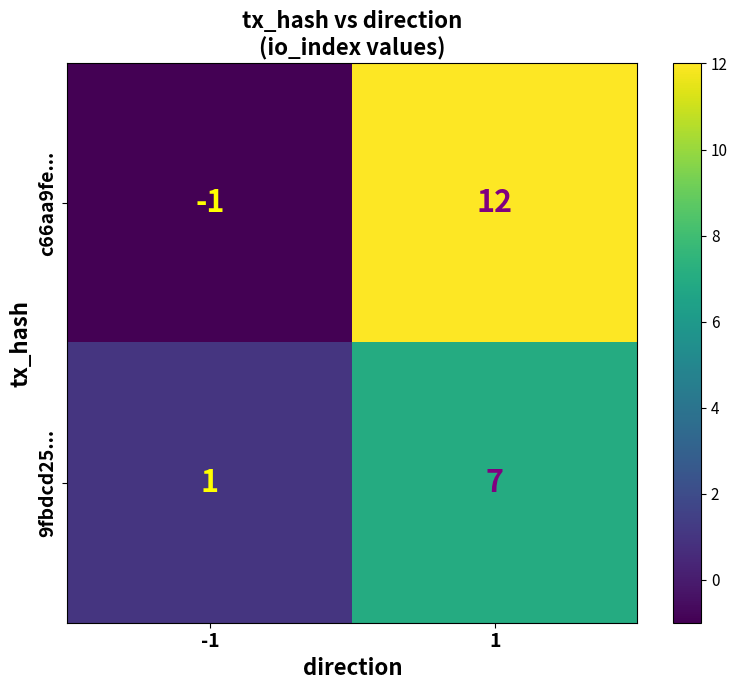

List the series in order of their overall mean, highest first.

c66aa9fe..., 9fbdcd25...